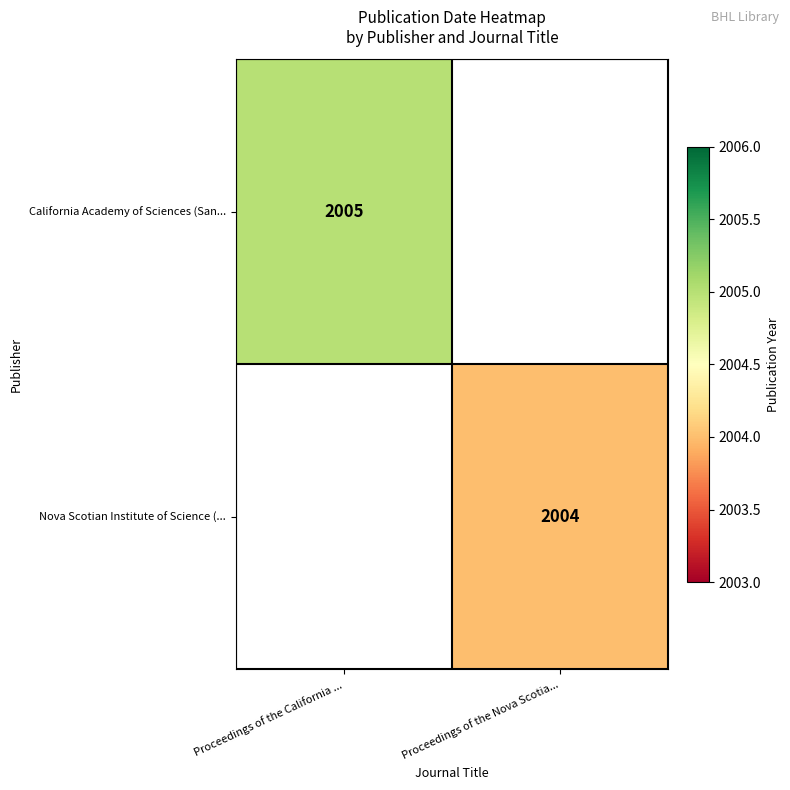

The California Academy of Sciences (San... series shows 1062 at Proceedings of the California .... True or false?

False